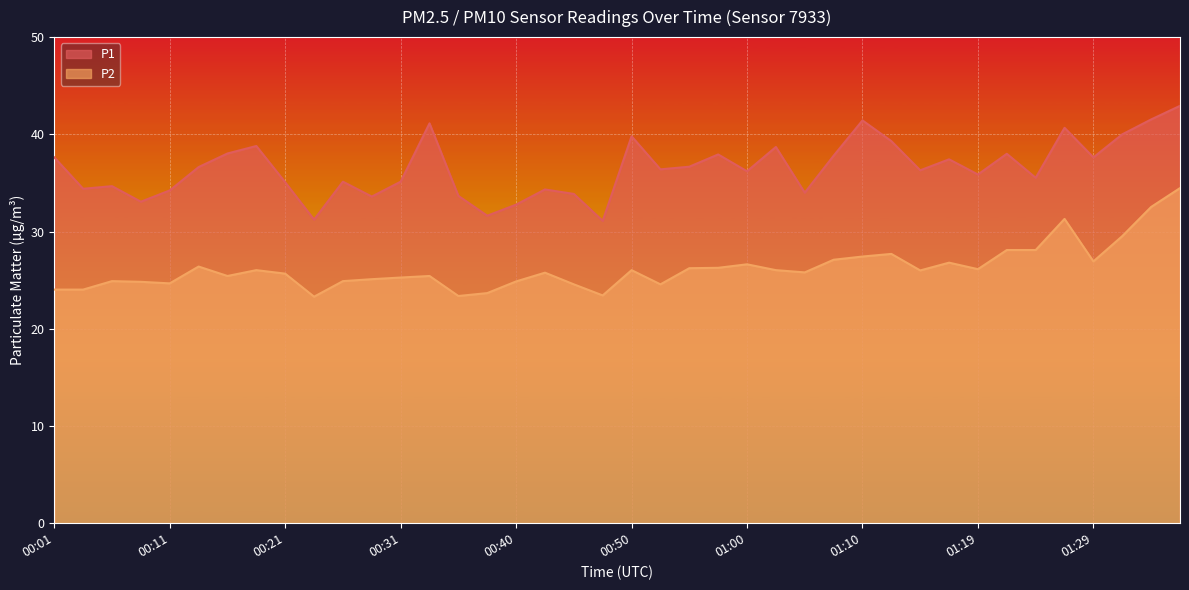

At which label does P2 first exceed 26?

00:14